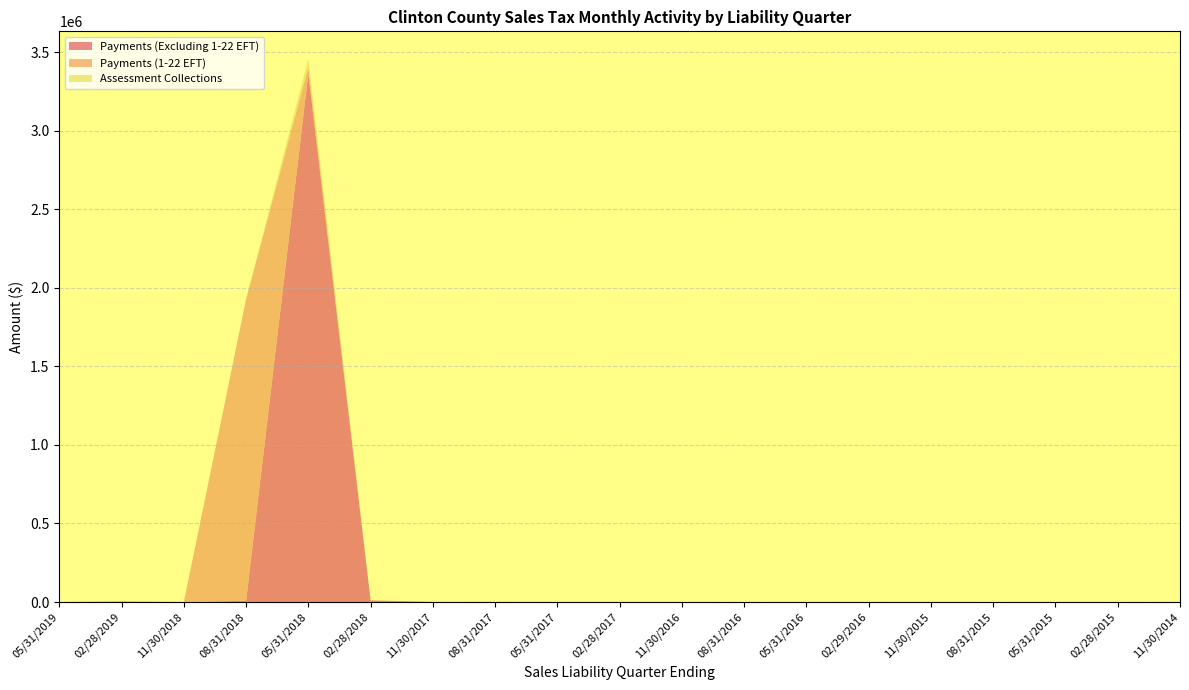

Reading left to right, what are all the values shown in this chart?

Payments (Excluding 1-22 EFT): 05/31/2019=0.9	02/28/2019=3327.6	11/30/2018=0.0	08/31/2018=8335.6	05/31/2018=3365090.7	02/28/2018=10459.0	11/30/2017=661.0	08/31/2017=829.7	05/31/2017=234.4	02/28/2017=268.1	11/30/2016=200.4	08/31/2016=59.0	05/31/2016=299.5	02/29/2016=292.2	11/30/2015=266.9	08/31/2015=115.0	05/31/2015=308.1	02/28/2015=90.2	11/30/2014=22.2
Payments (1-22 EFT): 05/31/2019=0.0	02/28/2019=0.0	11/30/2018=0.0	08/31/2018=1919868.8	05/31/2018=41773.2	02/28/2018=0.0	11/30/2017=0.0	08/31/2017=0.0	05/31/2017=0.0	02/28/2017=0.0	11/30/2016=0.0	08/31/2016=0.0	05/31/2016=0.0	02/29/2016=0.0	11/30/2015=0.0	08/31/2015=0.0	05/31/2015=0.0	02/28/2015=0.0	11/30/2014=0.0
Assessment Collections: 05/31/2019=0.0	02/28/2019=0.0	11/30/2018=0.0	08/31/2018=0.0	05/31/2018=52378.1	02/28/2018=0.0	11/30/2017=0.0	08/31/2017=0.0	05/31/2017=-0.1	02/28/2017=0.0	11/30/2016=0.0	08/31/2016=0.0	05/31/2016=0.0	02/29/2016=0.0	11/30/2015=0.0	08/31/2015=0.0	05/31/2015=0.0	02/28/2015=0.0	11/30/2014=0.0